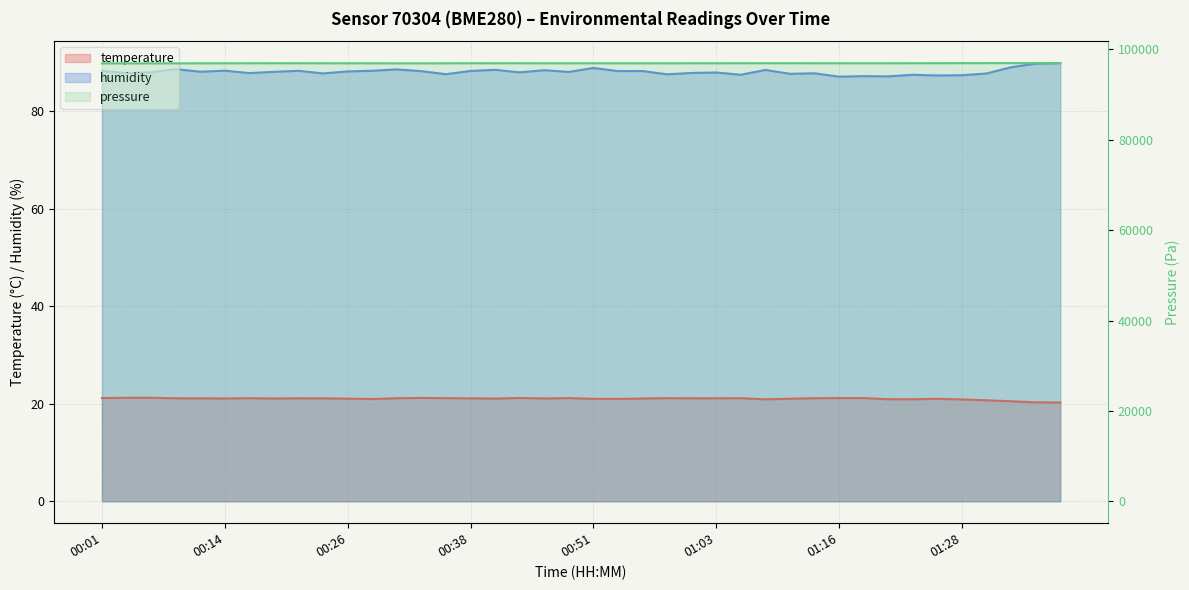

What is the average value of the temperature series?

21.0